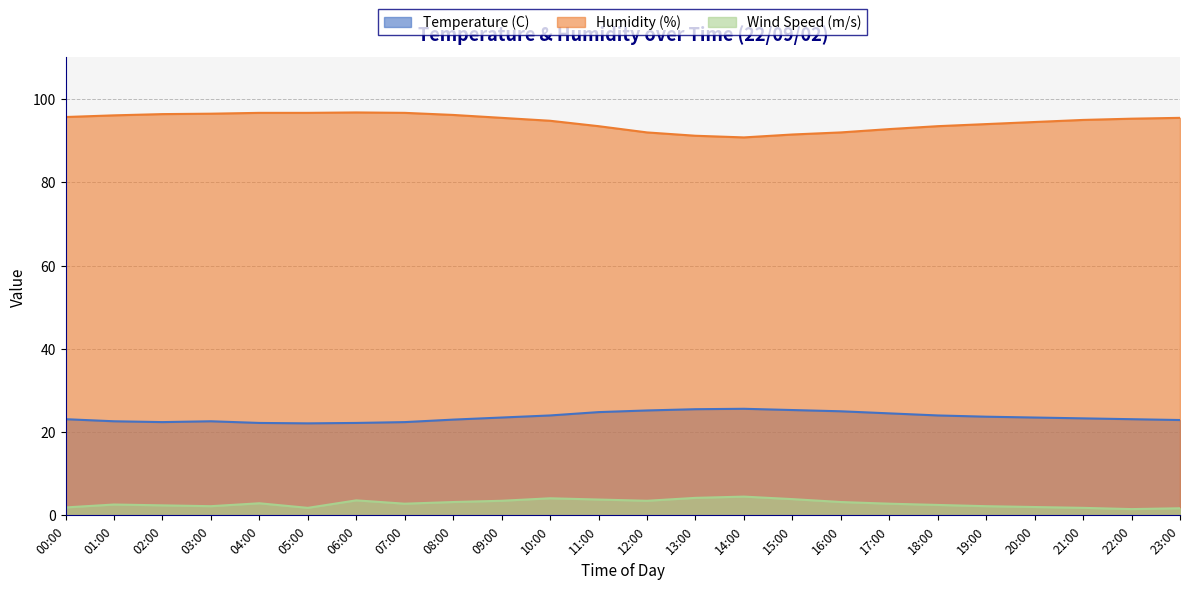

How many lines are shown in the chart?

3